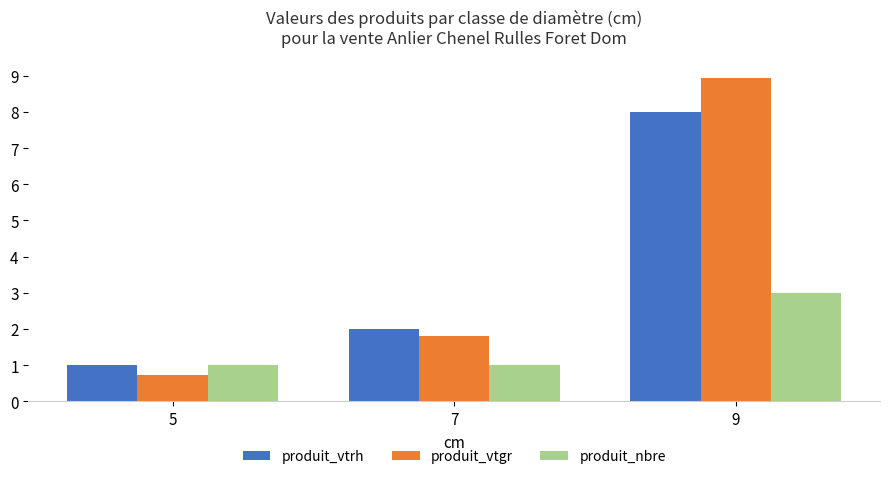

Between 7 and 9, which series saw the biggest shift?

produit_vtgr